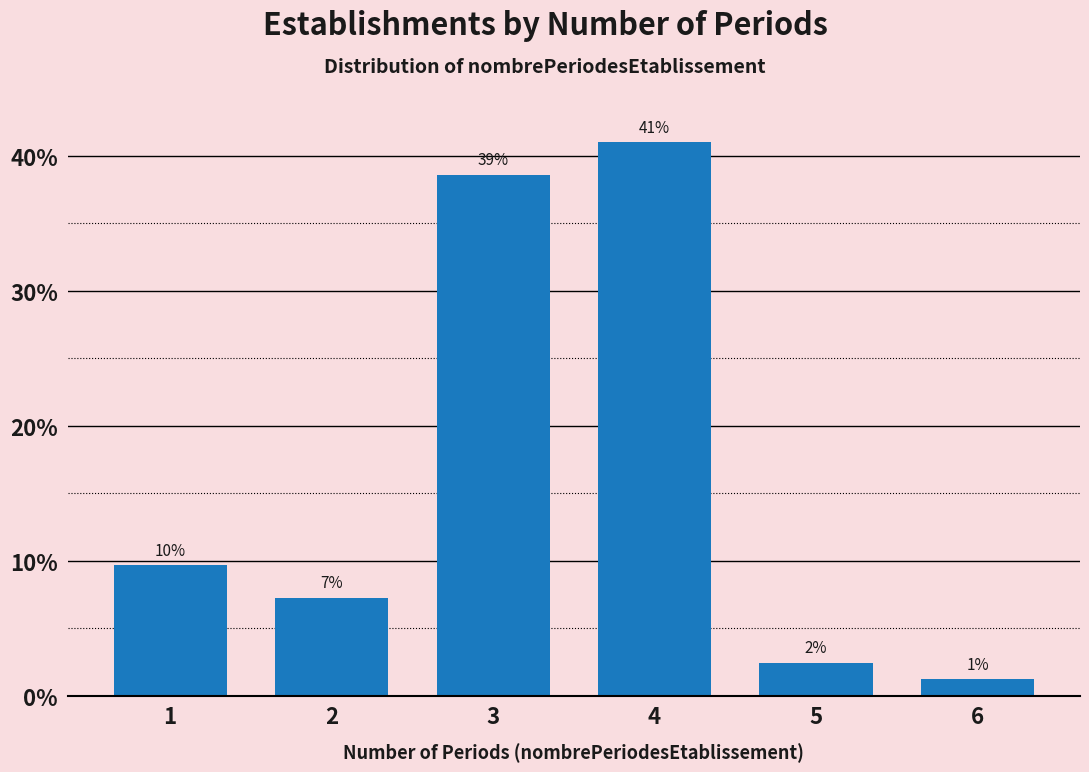

How many bars are there in total?

6